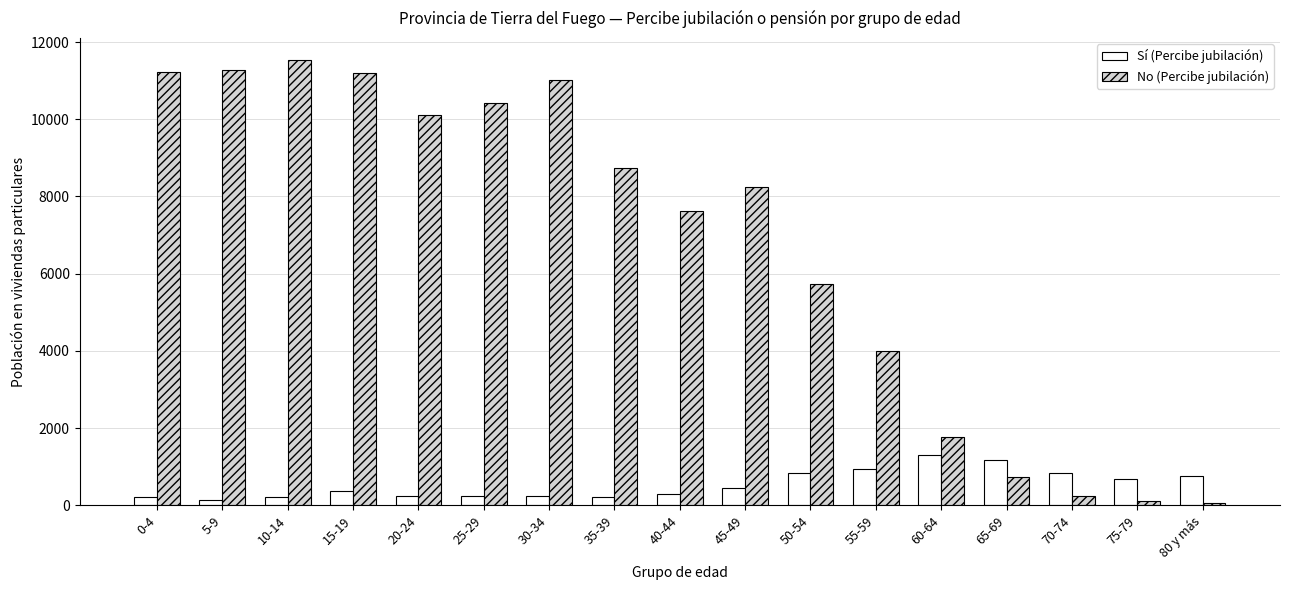

Which category has the highest value across all series?

10-14